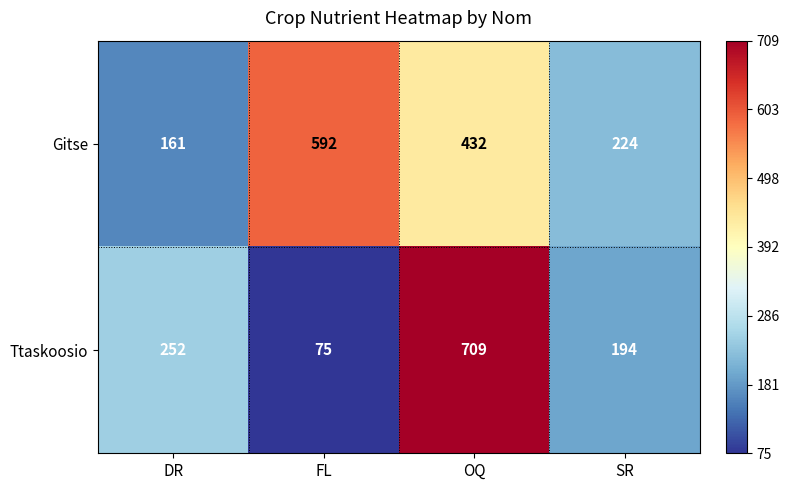

Is it true that Gitse equals 432 at OQ?

True